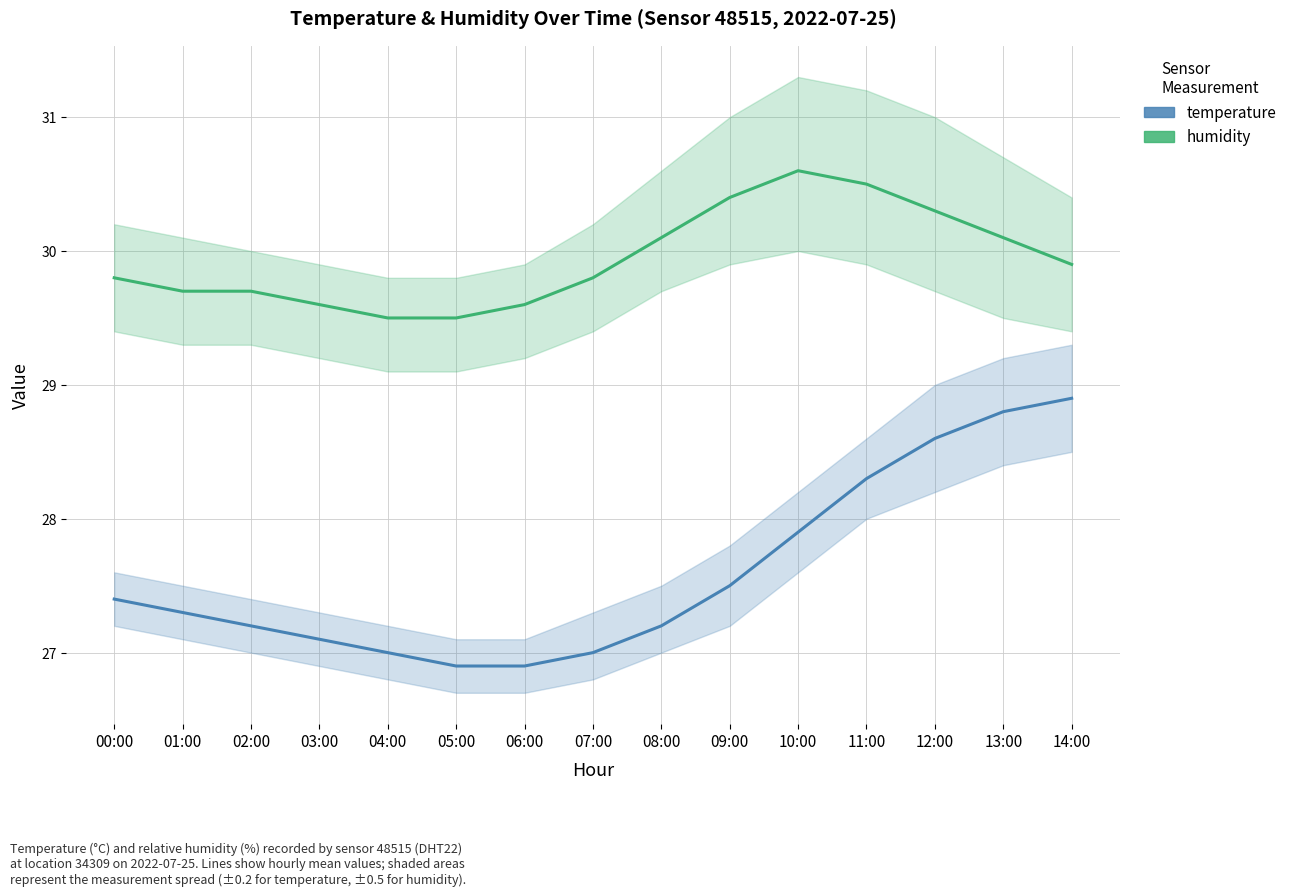

List the labels in order of temperature value, smallest first.

05:00, 06:00, 04:00, 07:00, 03:00, 02:00, 08:00, 01:00, 00:00, 09:00, 10:00, 11:00, 12:00, 13:00, 14:00